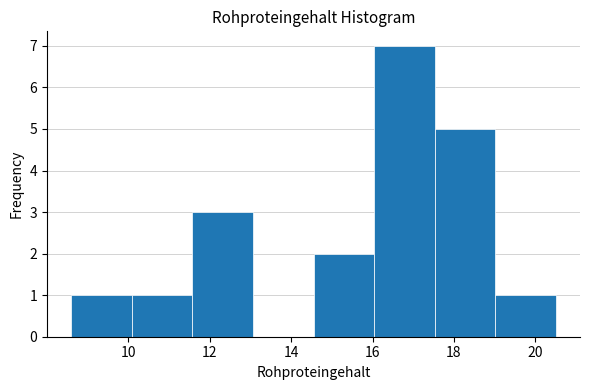

Reading left to right, list every bar in this chart as the range it spans on the x-axis followed by its height. Neither the bar edges nor the heights are printed on the chart, so give them approximately, as read against the axes.

8.6 to 10.0: 1
10.0 to 11.6: 1
11.6 to 13.0: 3
13.0 to 14.6: 0
14.6 to 16.0: 2
16.0 to 17.6: 7
17.6 to 19.0: 5
19.0 to 20.6: 1